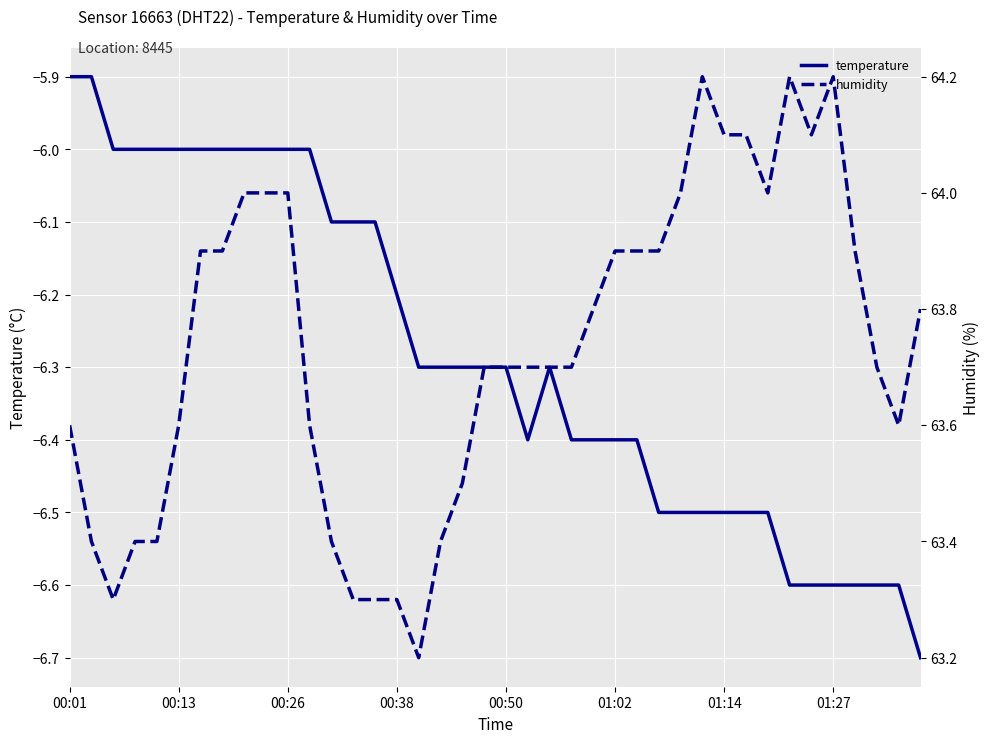

What are all the series names shown in the legend?

temperature, humidity